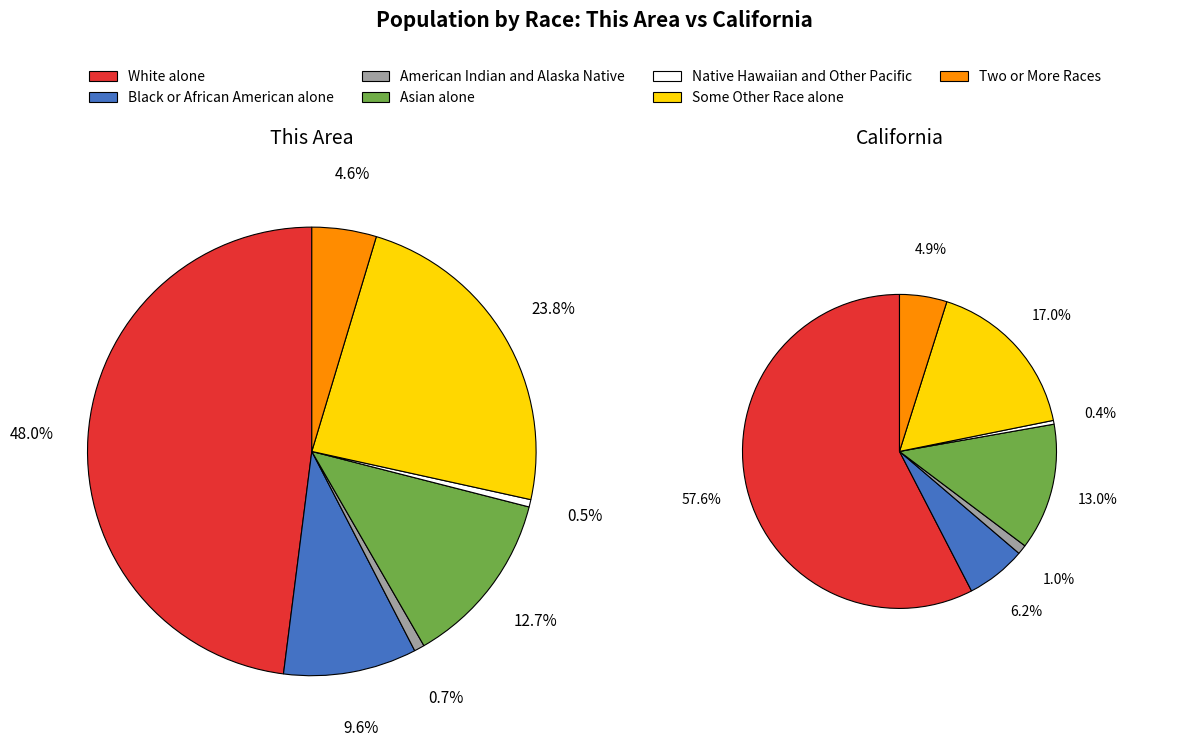

To the nearest percent, what is the combined percentage of Native Hawaiian and Other Pacific and Two or More Races?

5%